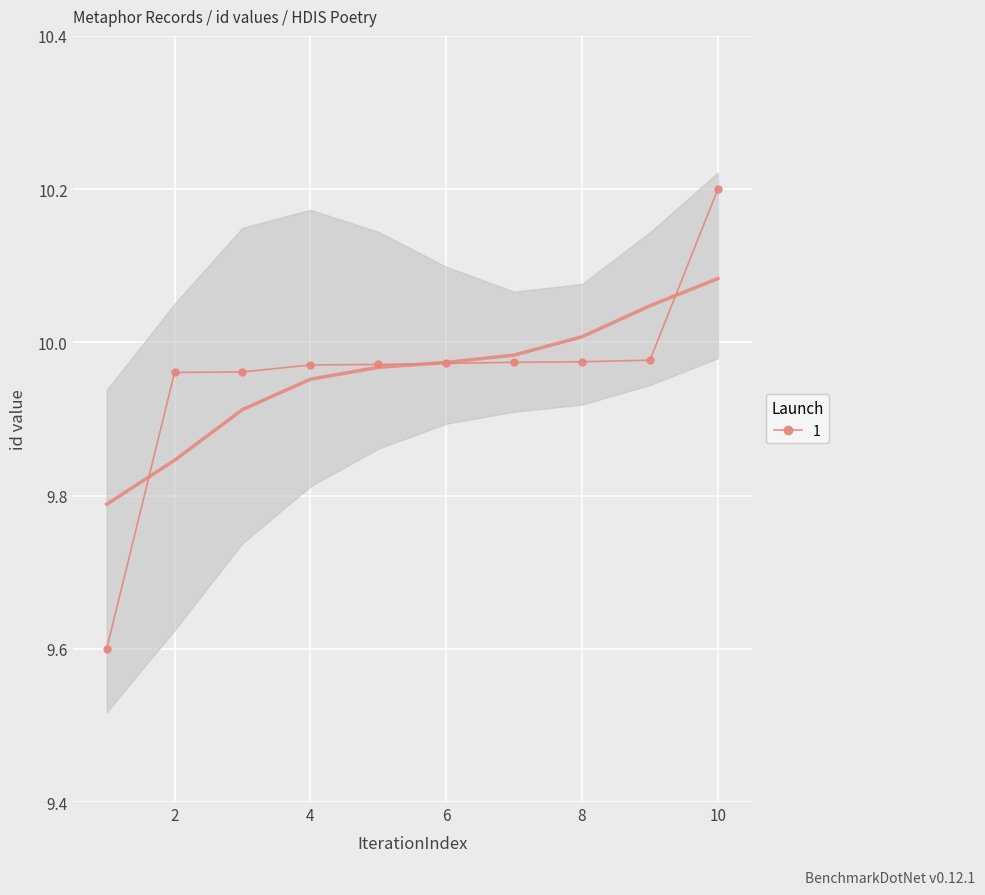

Which has a higher value, 6 or 9?

9